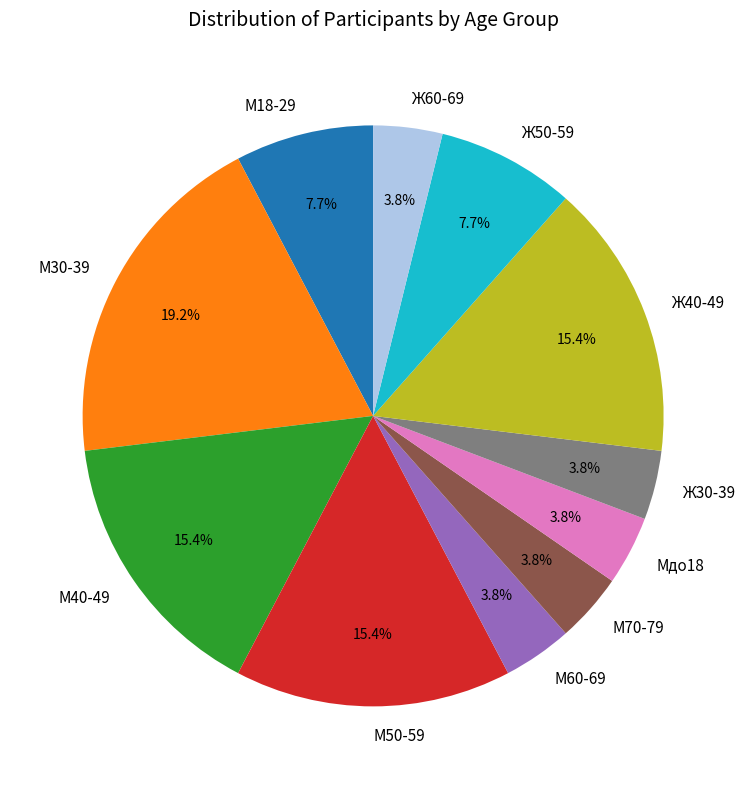

What percentage do М50-59 and Ж50-59 together represent?

23.1%